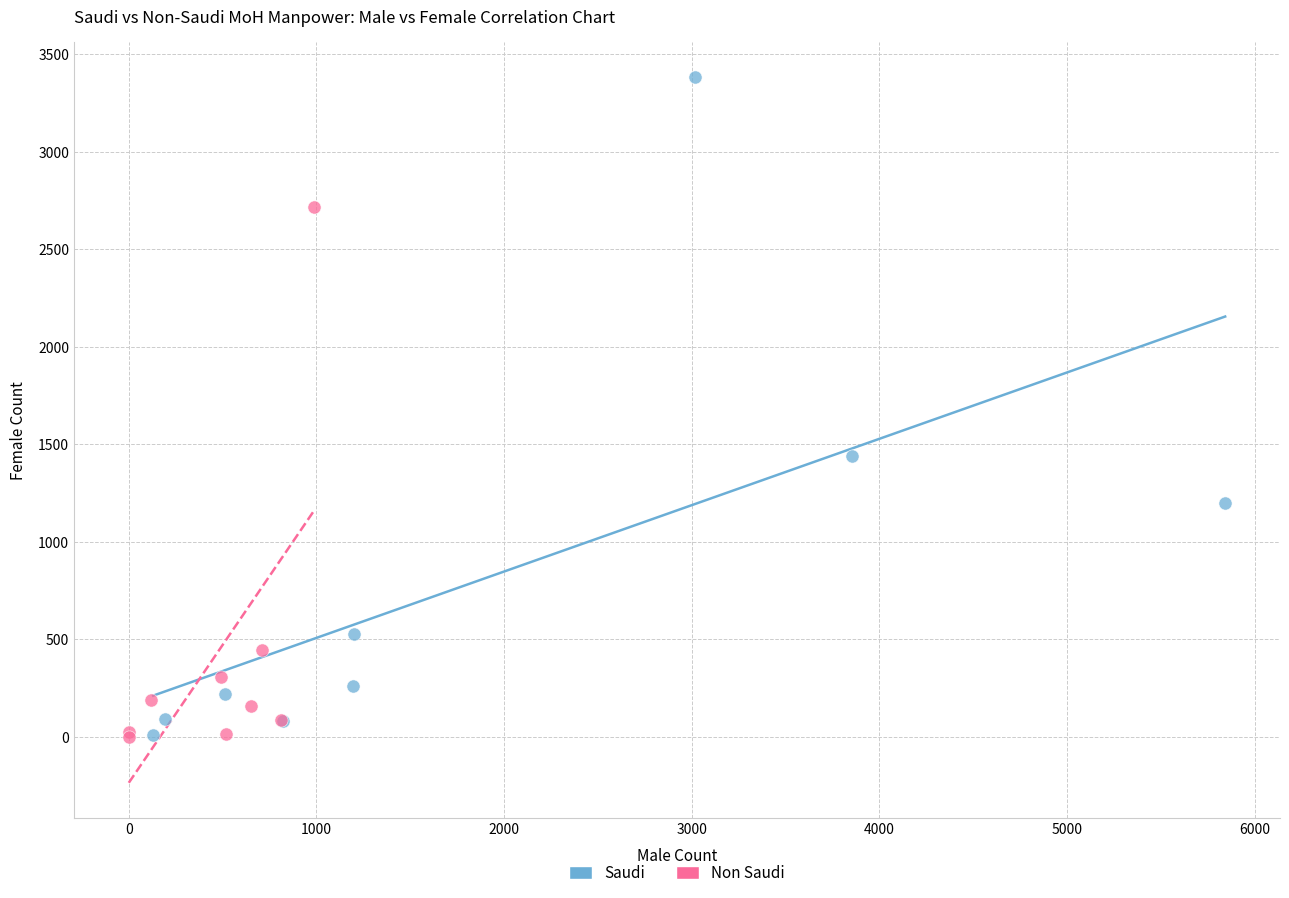

Which series has the widest spread of Y values?

Saudi